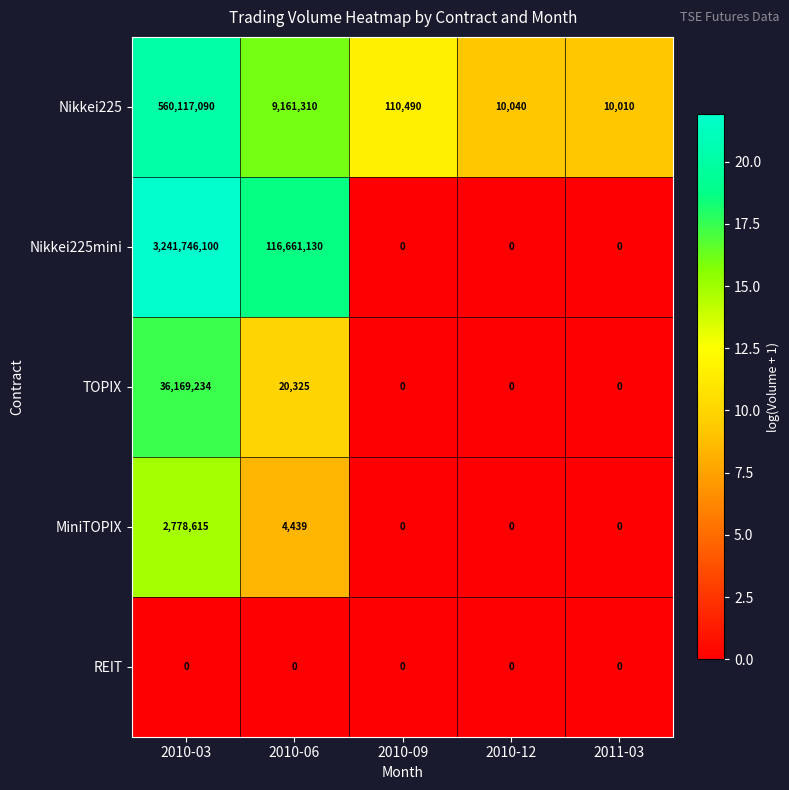

Count the number of categories in the chart.

5